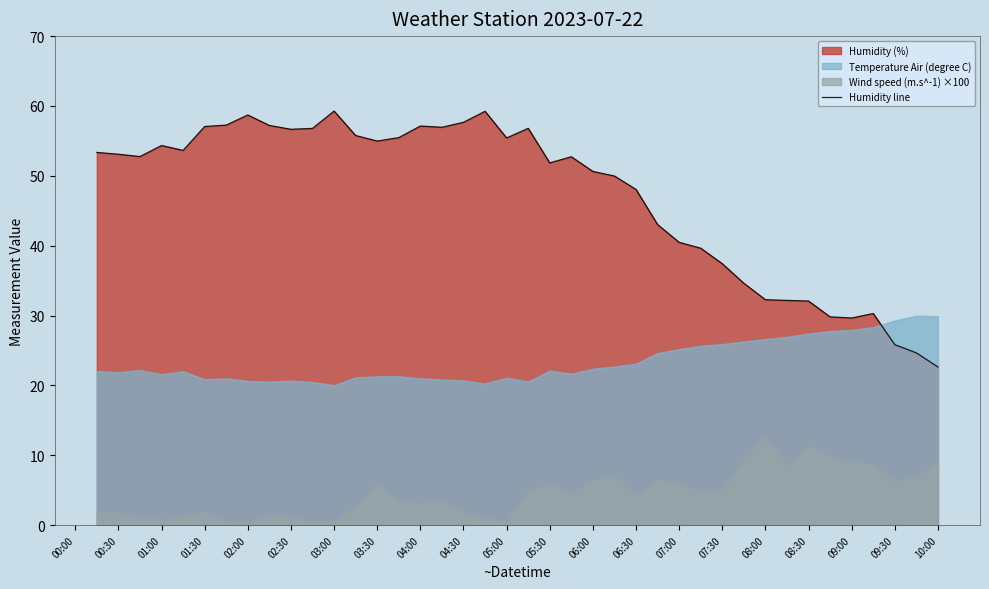

The value of Humidity line at 04:30 is 57.7. True or false?

True